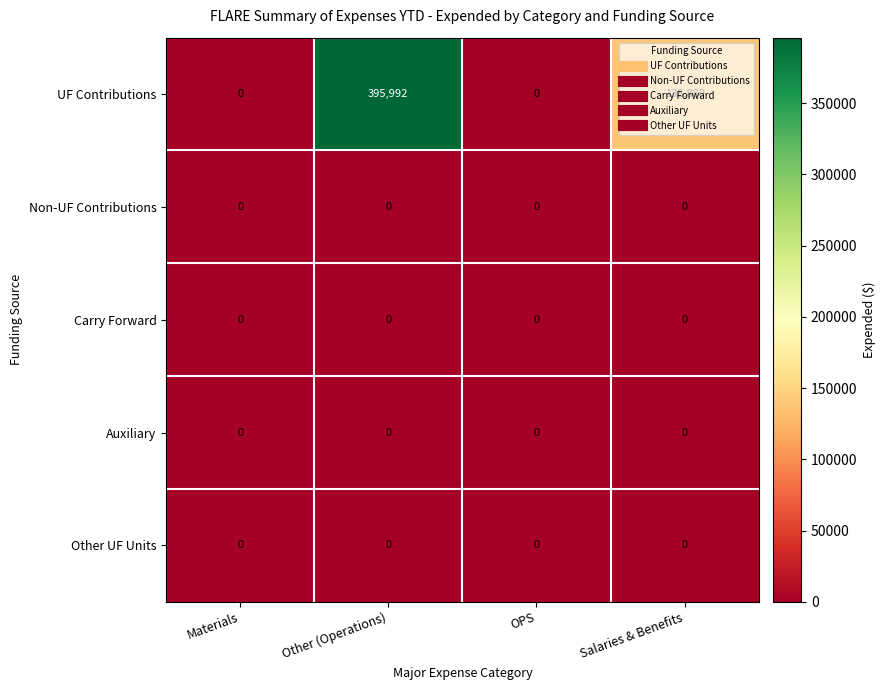

Count the number of categories in the chart.

4